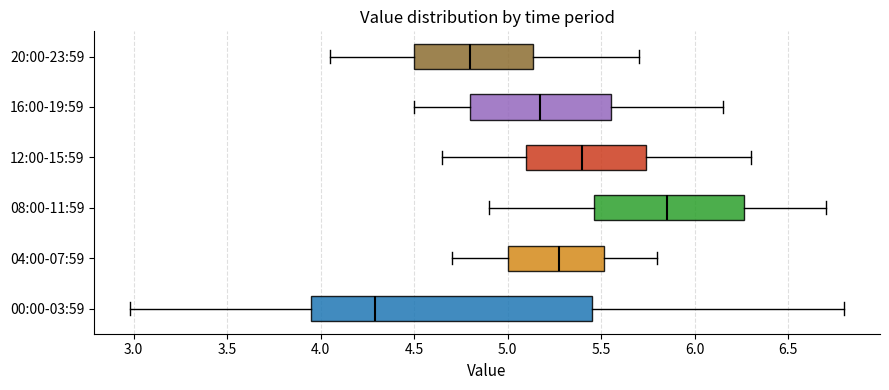

Reading bottom to top, transcribe this box plot: for each box, give where its median line is, the range the box spans, and where its two whiskers end, as read against the x-axis. The values are not printed on the chart, so give them approximately, as read against the axis.

00:00-03:59: median 4.30, box 3.95 to 5.45, whiskers 3.00 to 6.80
04:00-07:59: median 5.30, box 5.00 to 5.50, whiskers 4.70 to 5.80
08:00-11:59: median 5.85, box 5.45 to 6.25, whiskers 4.90 to 6.70
12:00-15:59: median 5.40, box 5.10 to 5.75, whiskers 4.65 to 6.30
16:00-19:59: median 5.20, box 4.80 to 5.55, whiskers 4.50 to 6.15
20:00-23:59: median 4.80, box 4.50 to 5.15, whiskers 4.05 to 5.70